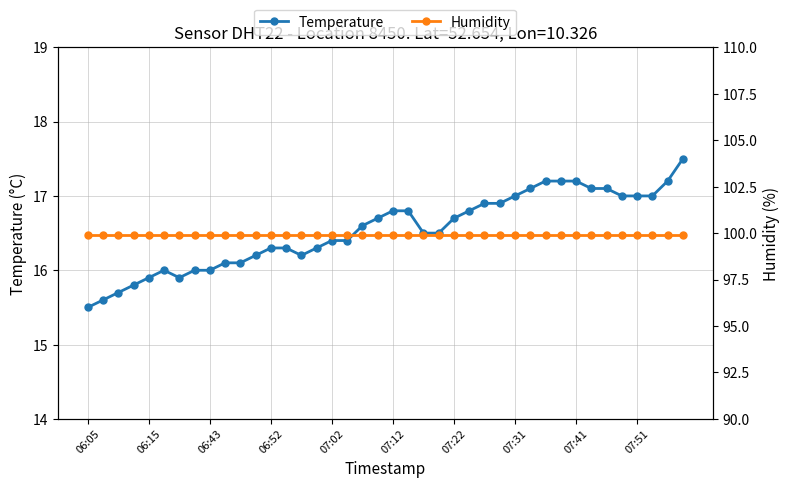

Is it true that Temperature equals 16.3 at 06:52?

True